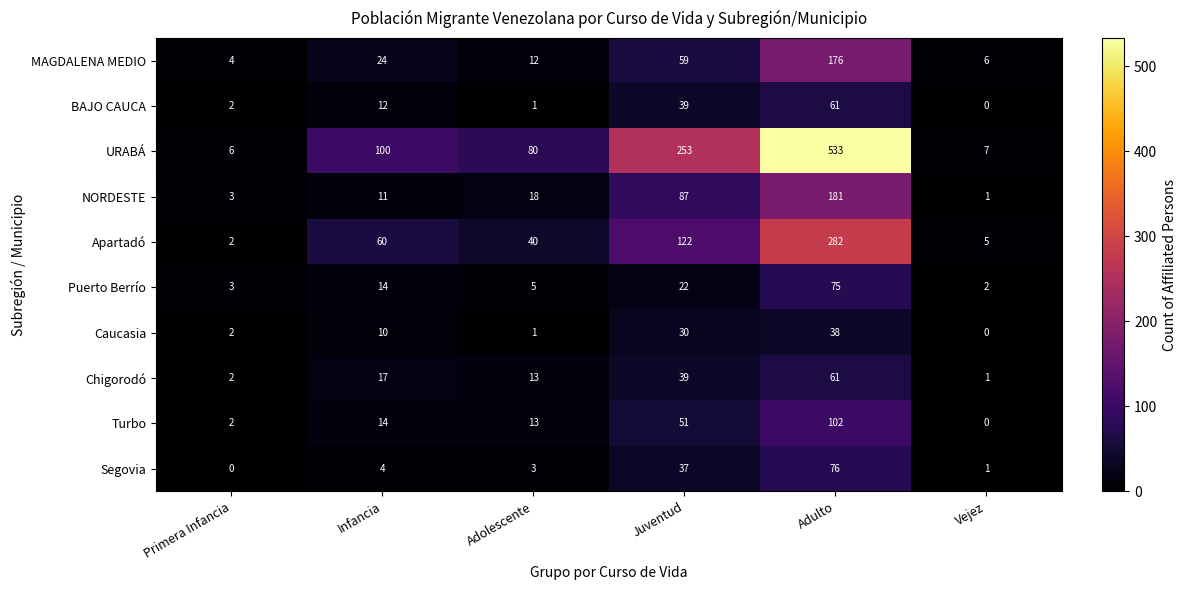

What value does the Segovia series have at Infancia?

4